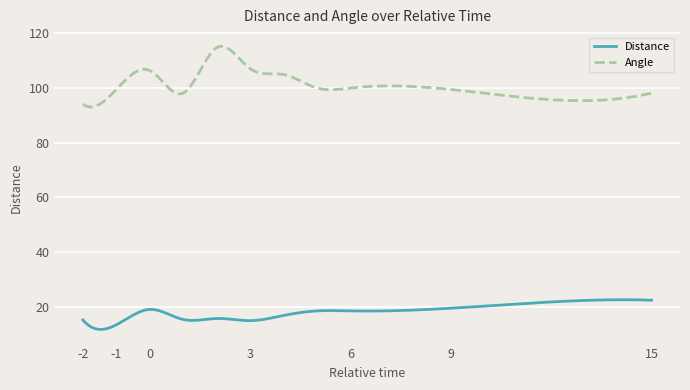

Which series has the widest spread of values?

Angle